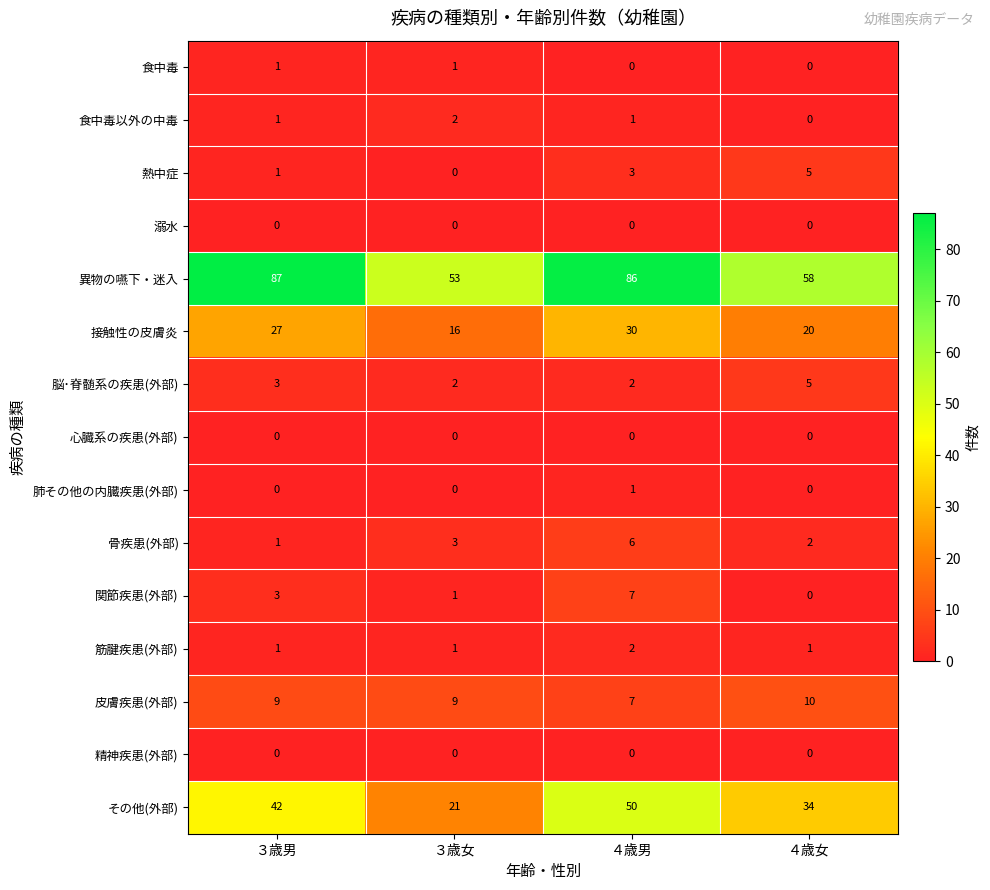

What is the total value across all series at ３歳男?

176